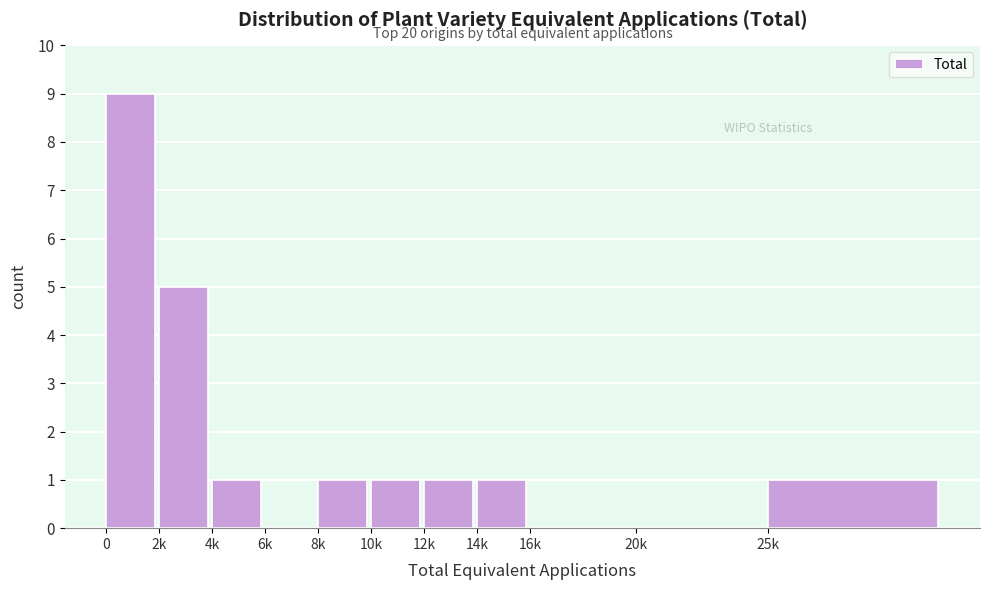

Reading left to right, transcribe all the data shown in this chart.

0=9	2k=5	4k=1	6k=0	8k=1	10k=1	12k=1	14k=1	16k=0	20k=0	25k=1